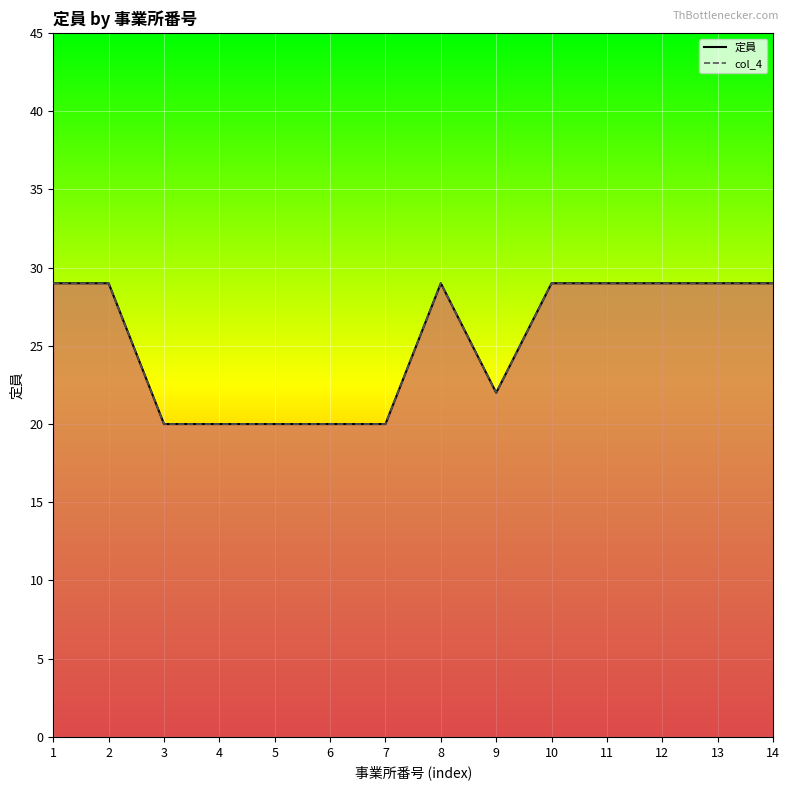

The value of 定員 at 13 is 44. True or false?

False